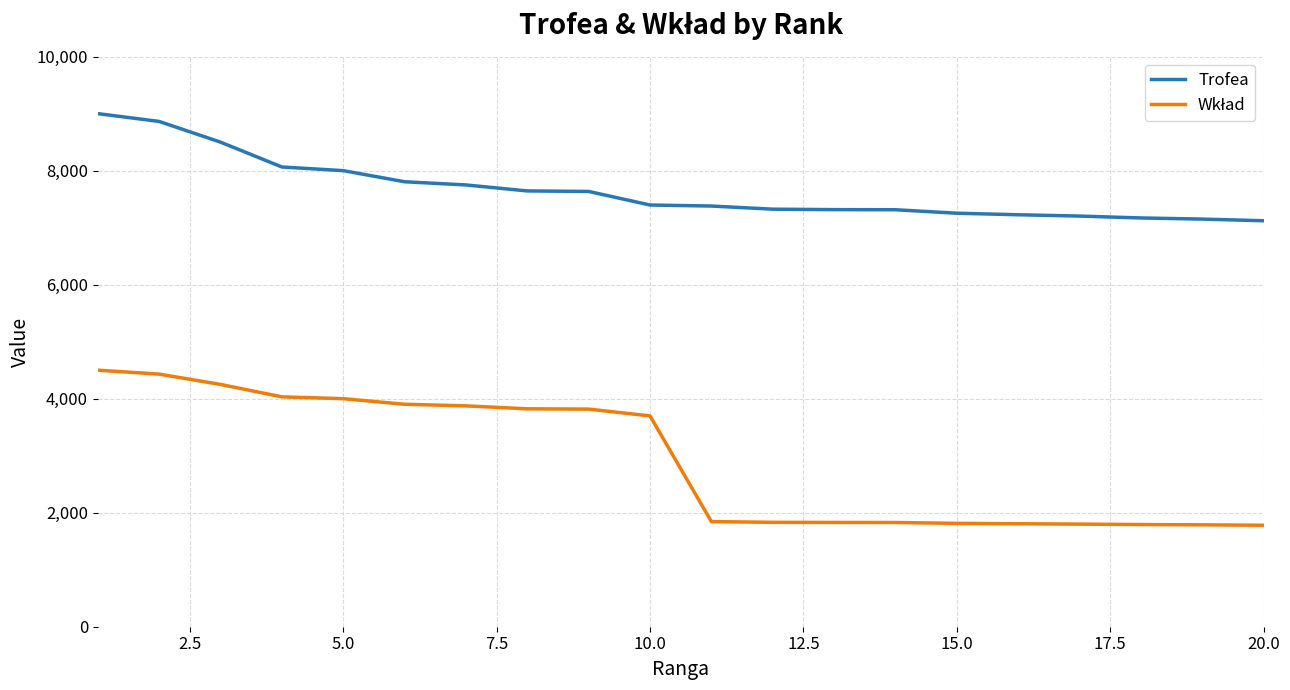

How many lines are shown in the chart?

2